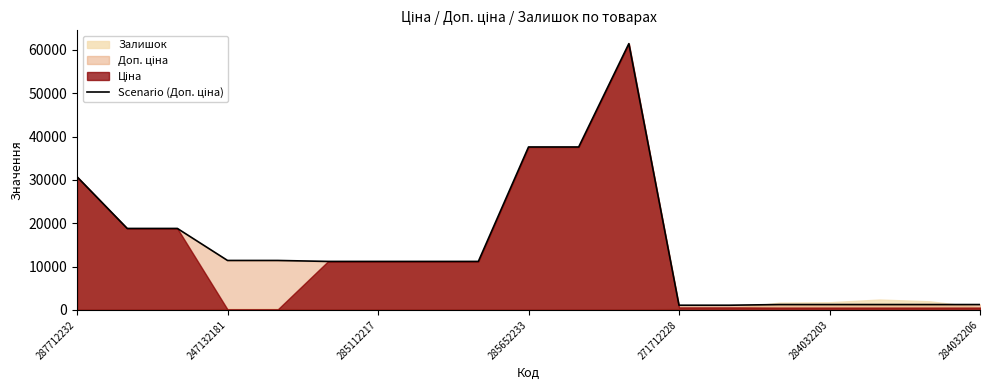

Where is the first local maximum?

11